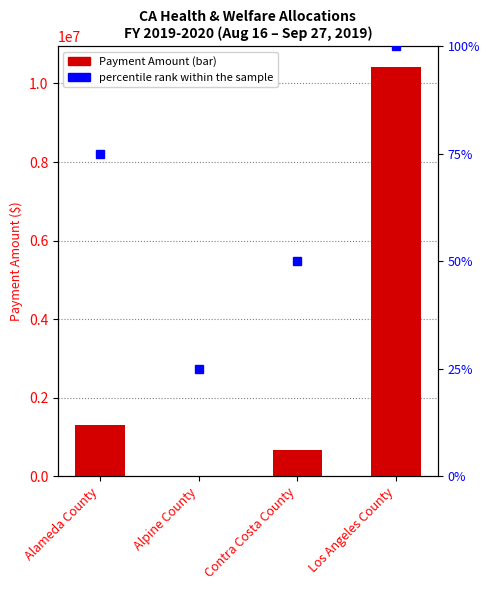

Where is the data nearest to the value 5214738?

Alameda County